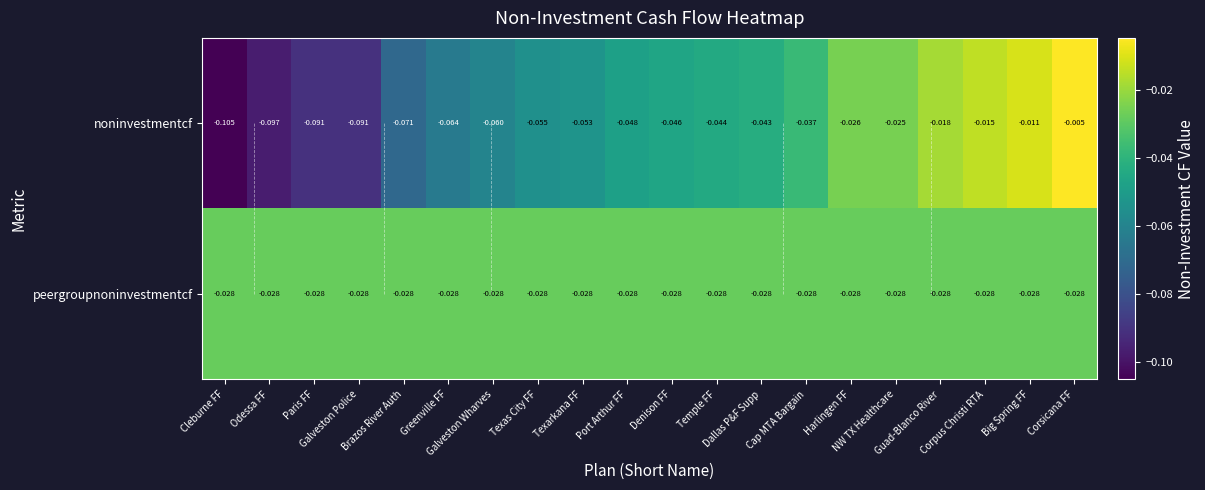

At Dallas P&F Supp, list the series in order from largest to smallest.

peergroupnoninvestmentcf, noninvestmentcf